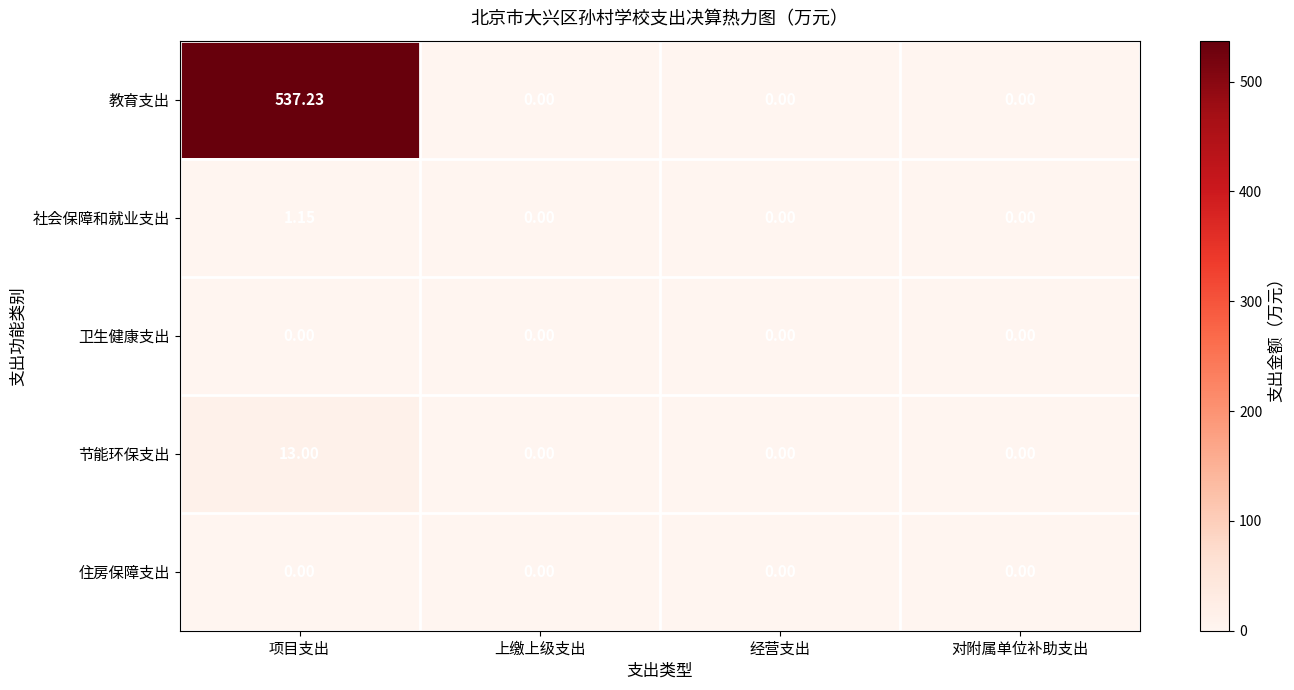

Which label corresponds to the largest value in the chart?

项目支出